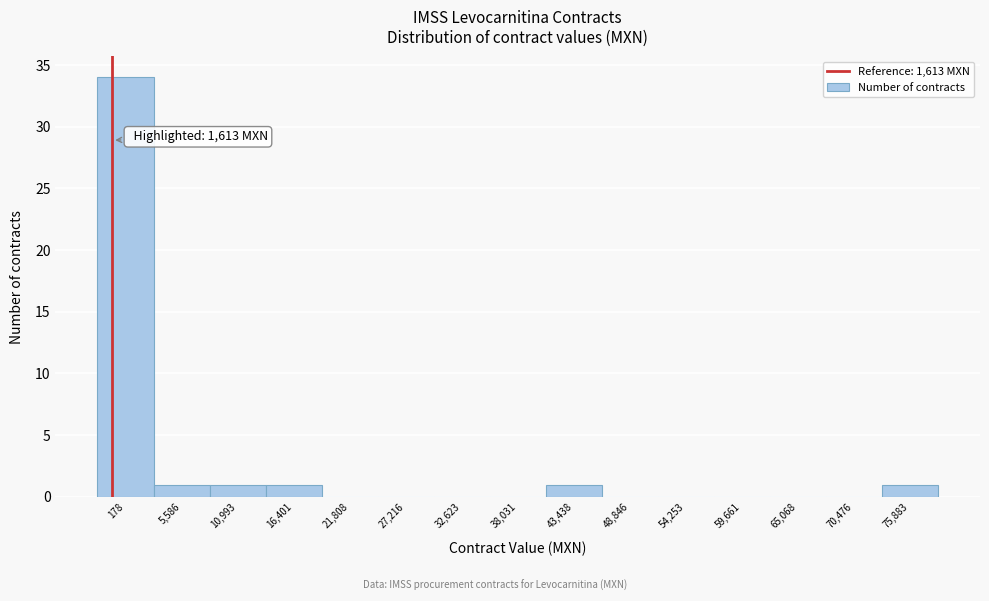

Reading right to left, transcribe all the data shown in this chart.

75,883=1	70,476=0	65,068=0	59,661=0	54,253=0	48,846=0	43,438=1	38,031=0	32,623=0	27,216=0	21,808=0	16,401=1	10,993=1	5,586=1	178=34